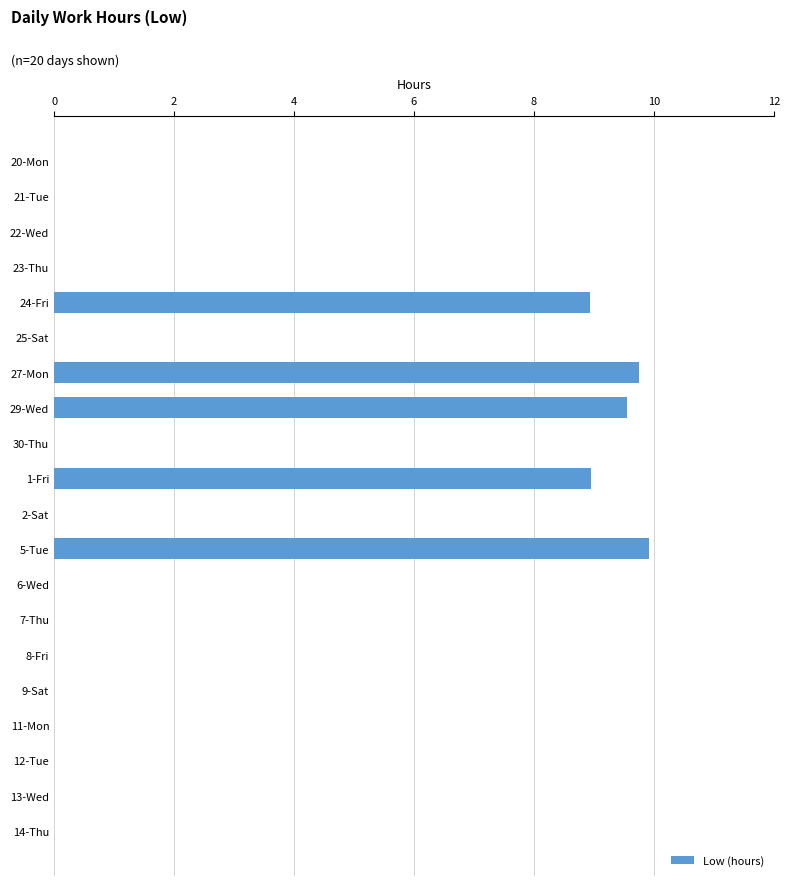

What is the sum of all values?

47.1